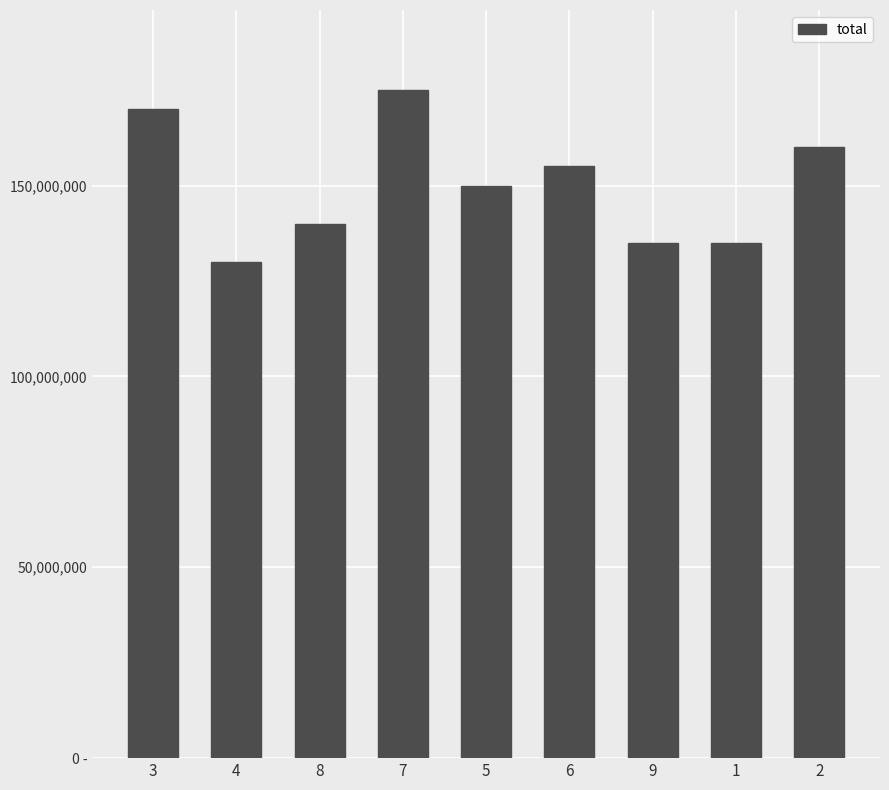

Rank the categories by value from highest to lowest.

7, 3, 2, 6, 5, 8, 9, 1, 4